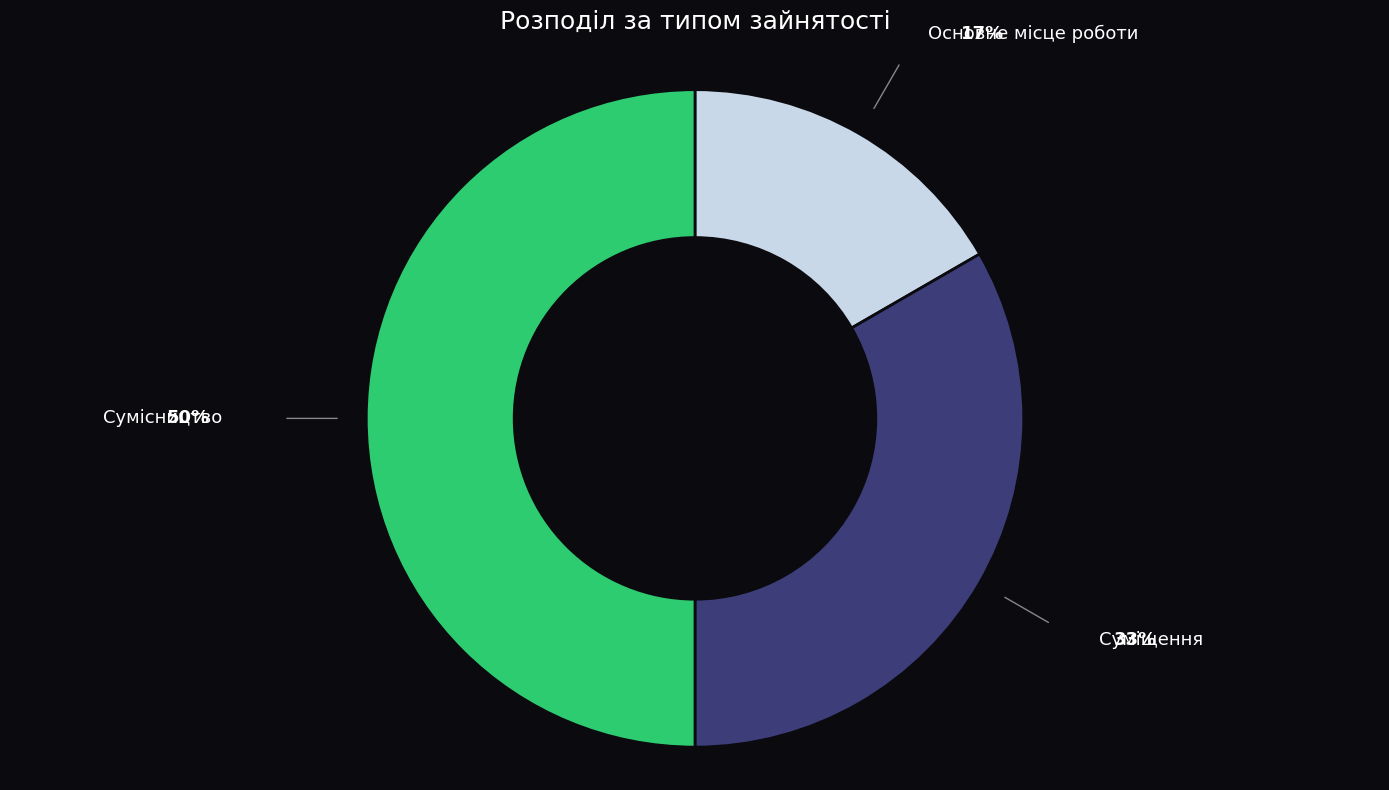

What is the ratio of the value at Суміщення to the value at Сумісництво?

0.7